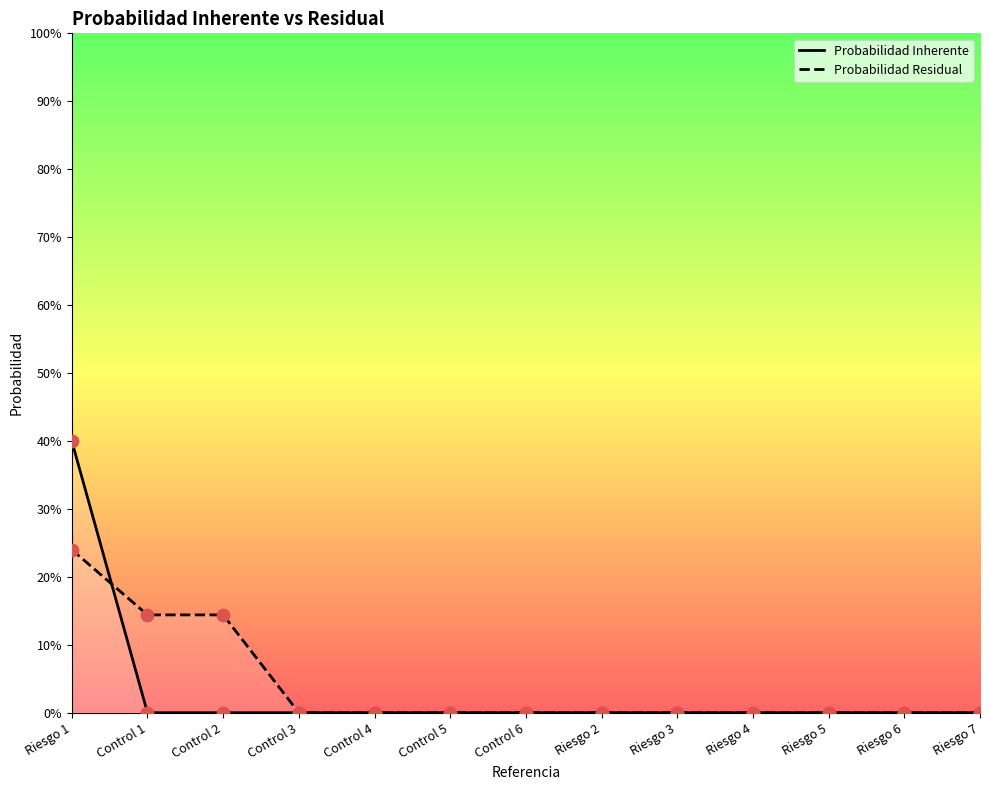

What are all the series names shown in the legend?

Probabilidad Inherente, Probabilidad Residual